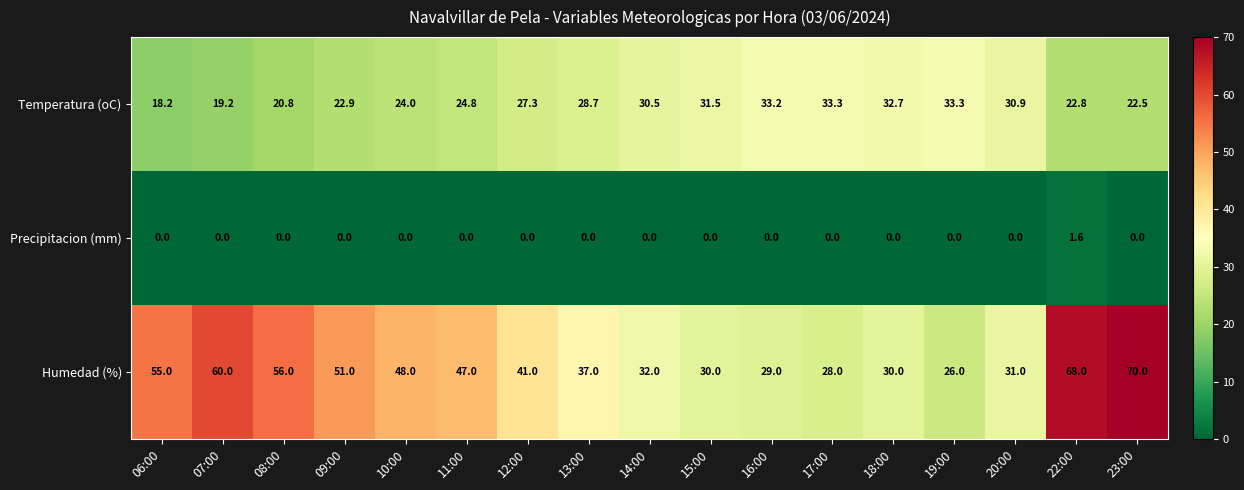

What is the total value across all series at 09:00?

73.9